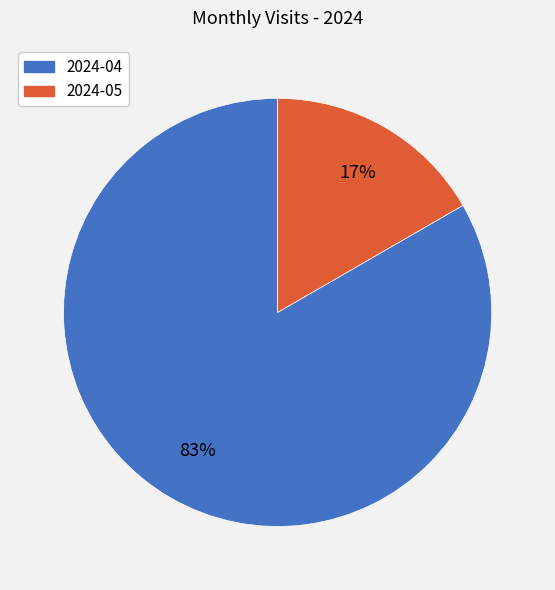

Rank the categories by value from lowest to highest.

2024-05, 2024-04